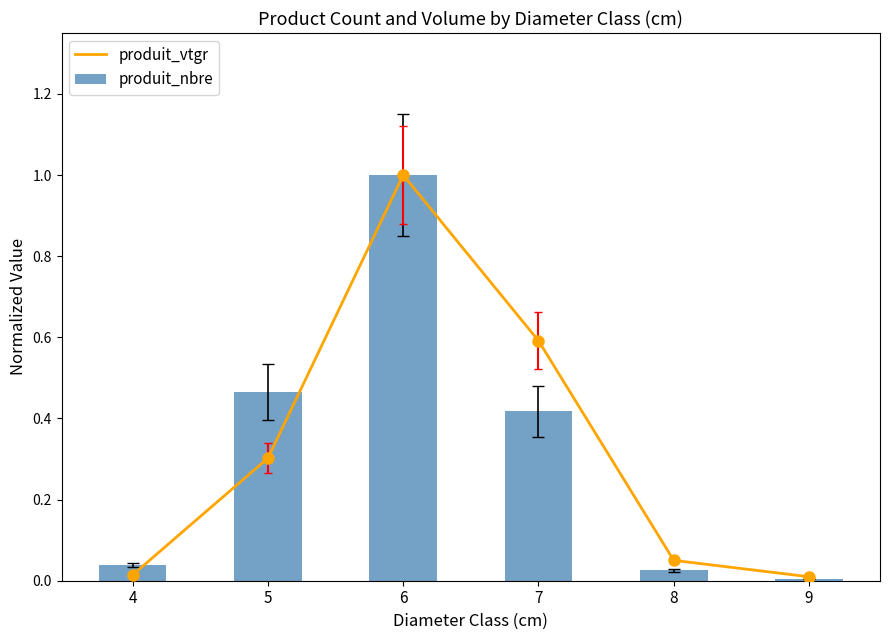

What is the difference between the maximum and minimum values in the produit_vtgr series?

1.0